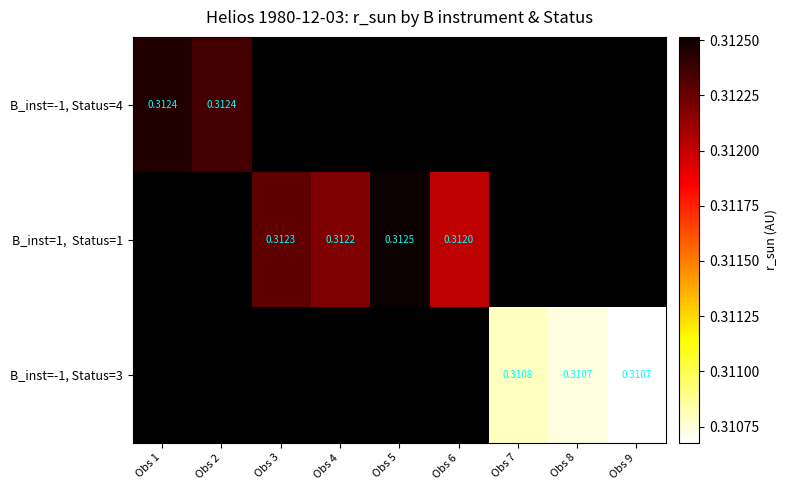

Which category has the lowest value across all series?

Obs 9